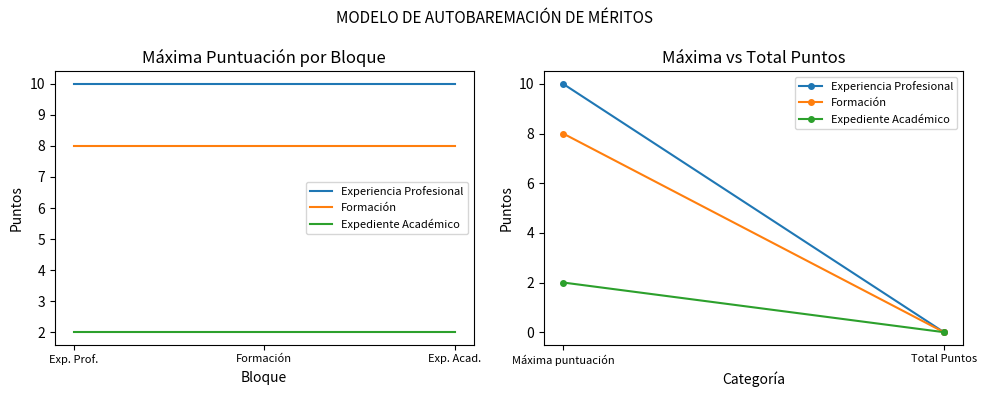

What is the sum of the Formación values at Formación and Exp. Prof.?

16